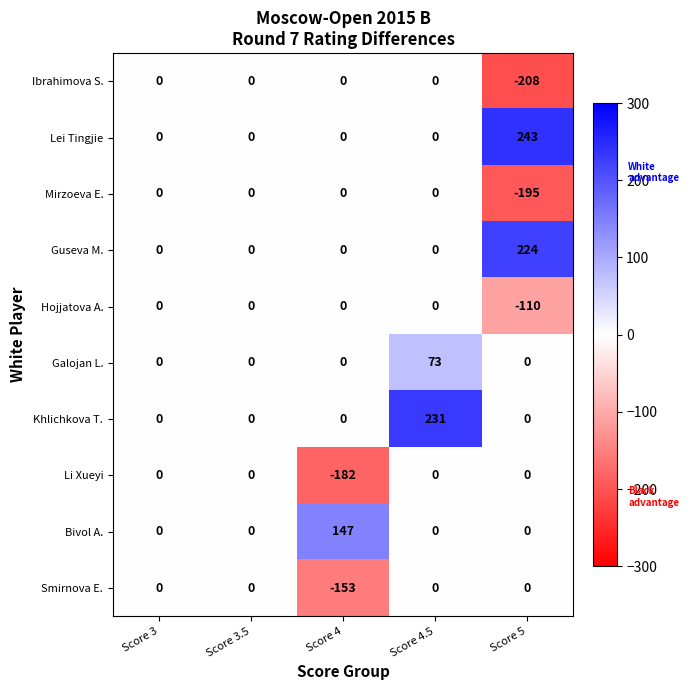

What is the sum of all Galojan L. values?

73